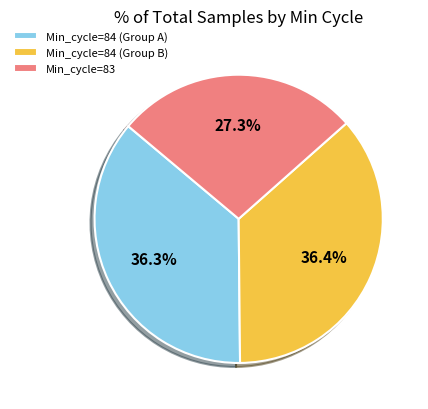

Between Min_cycle=83 and Min_cycle=84 (Group A), which is larger?

Min_cycle=84 (Group A)